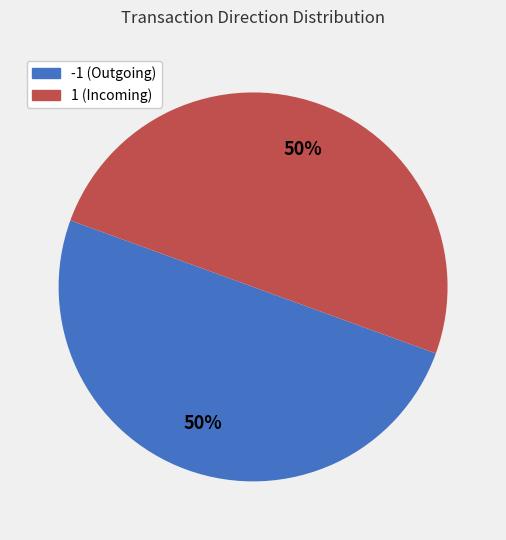

To the nearest percent, what is the average slice percentage?

50%